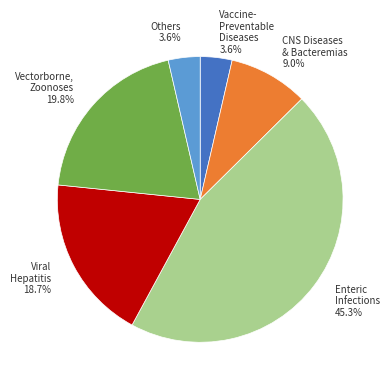

Count the number of slices in the pie.

6